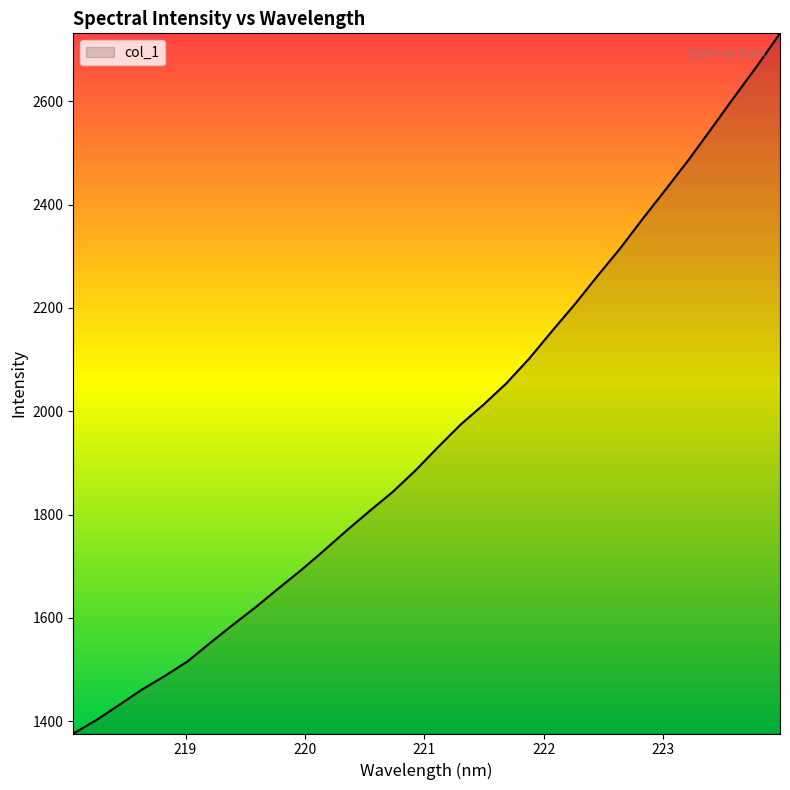

How many lines are shown in the chart?

1